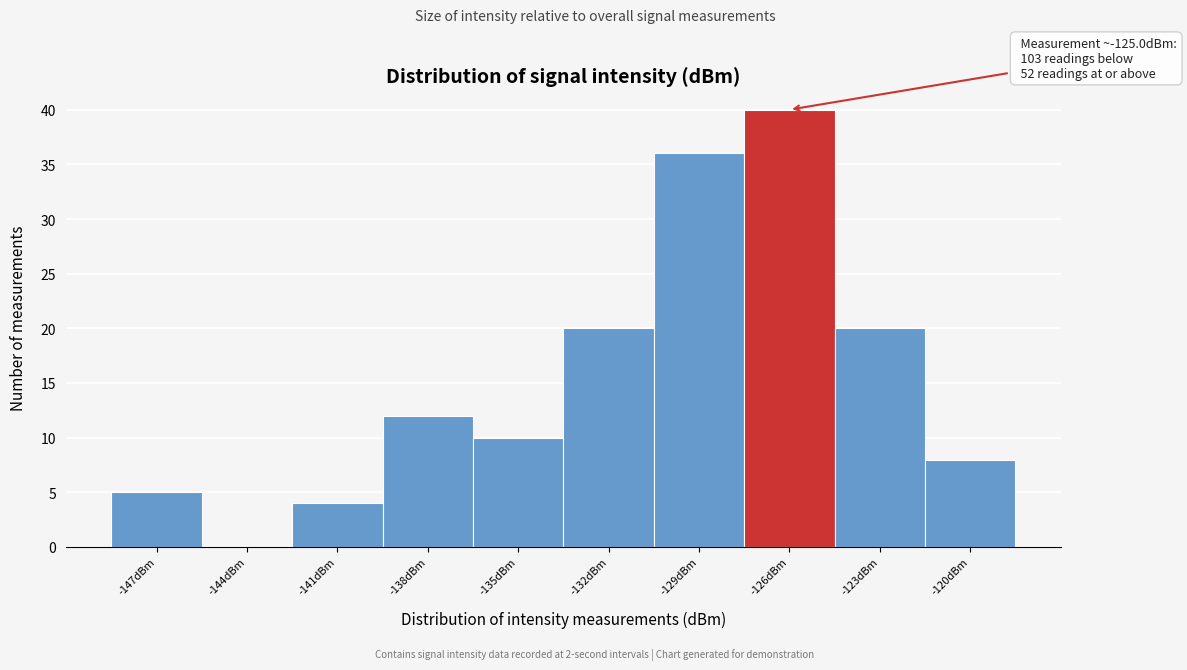

Reading left to right, transcribe all the data shown in this chart.

-147dBm=5	-144dBm=0	-141dBm=4	-138dBm=12	-135dBm=10	-132dBm=20	-129dBm=36	-126dBm=40	-123dBm=20	-120dBm=8